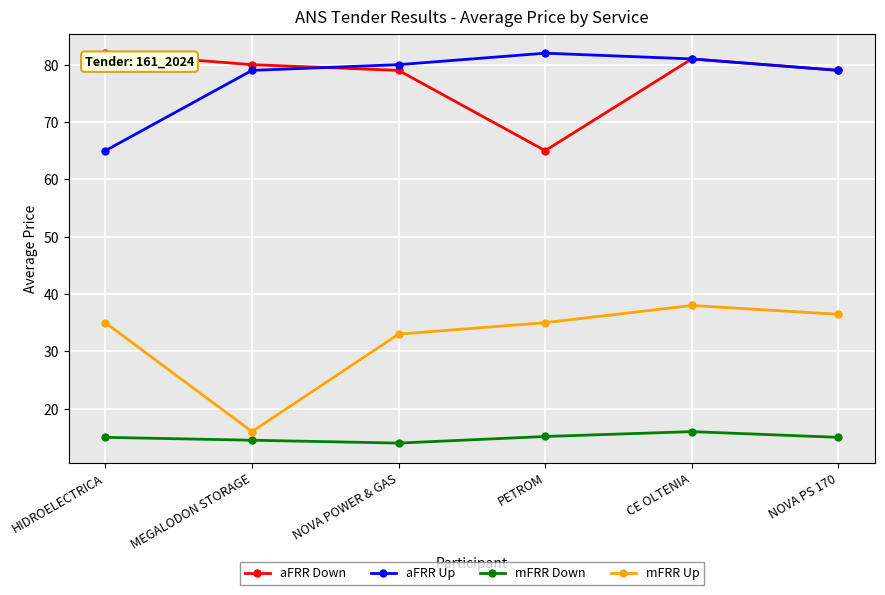

Does the chart display data point markers on the line(s)?

Yes